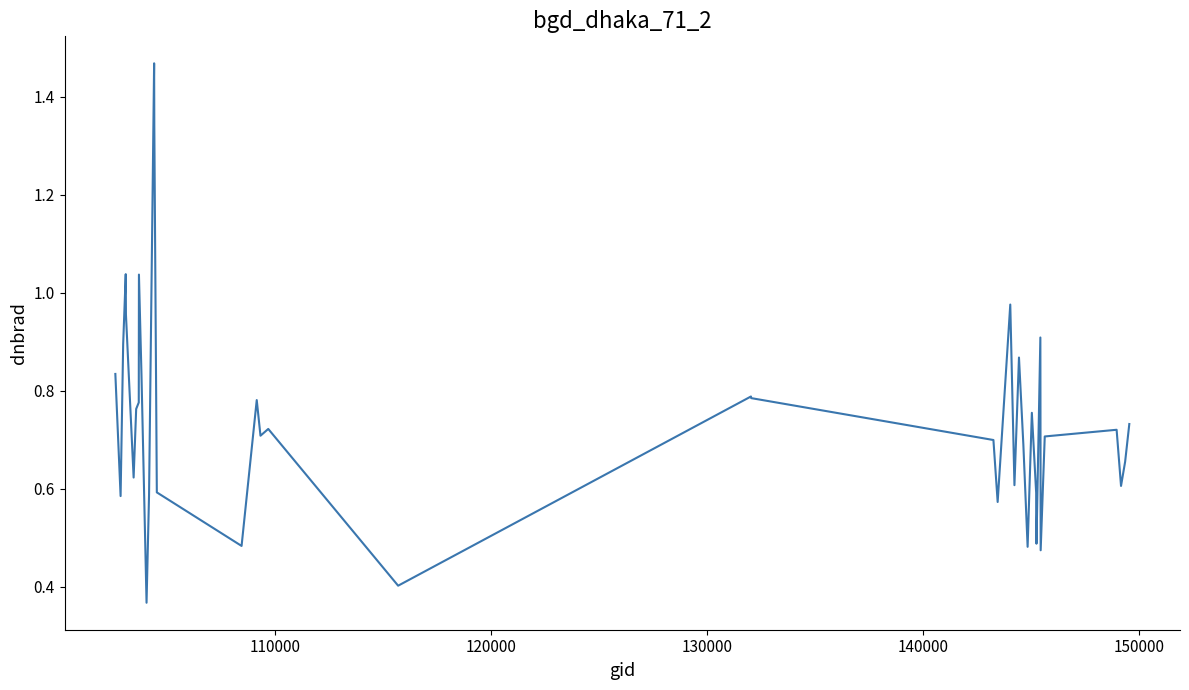

What is the value of the 24th point from the left?

0.6